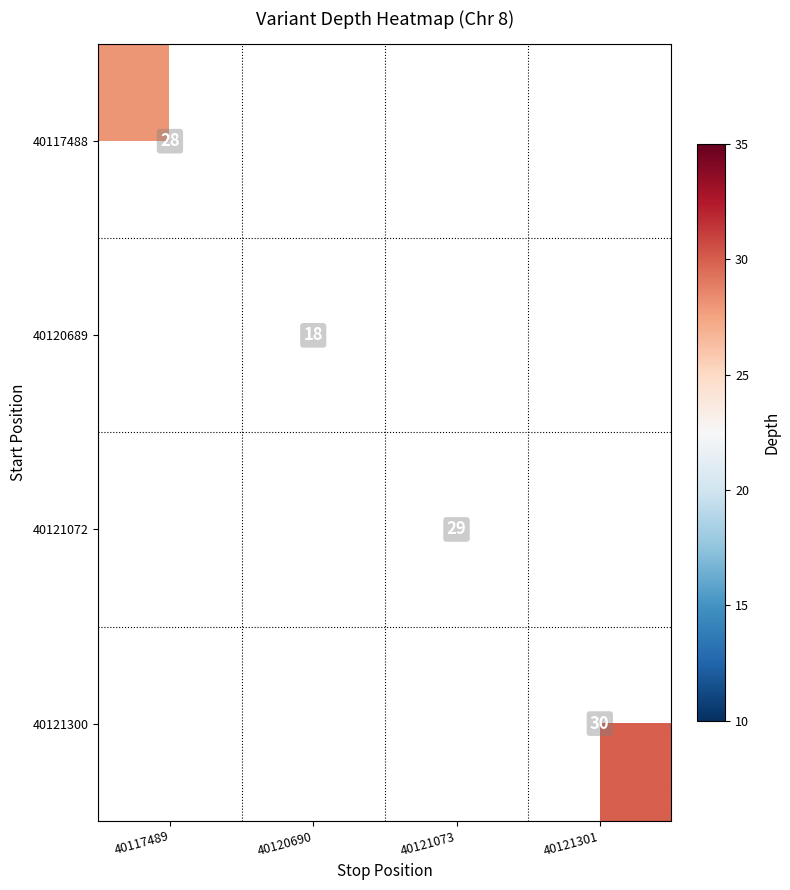

The 40121072 series shows 29 at 40121073. True or false?

True